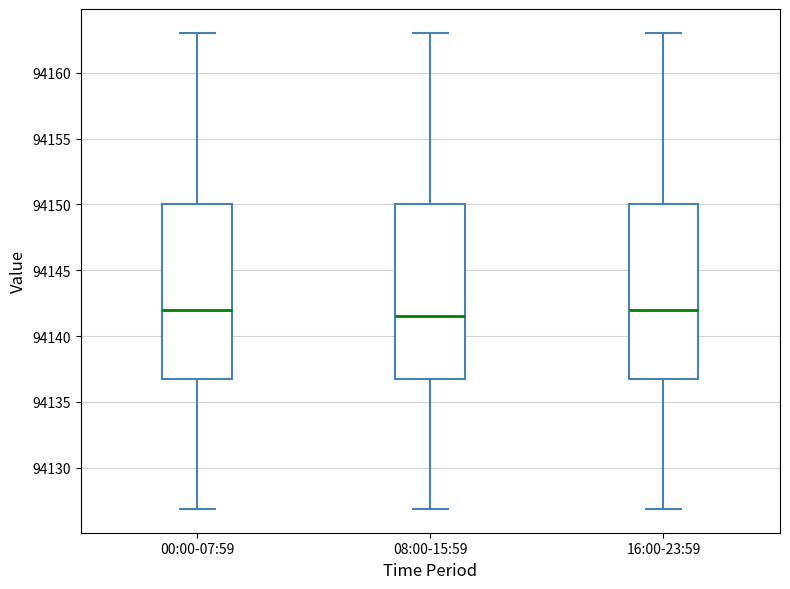

Where does the median line of the box for 08:00-15:59 sit on the y-axis? The values are not printed on the chart, so give them approximately, as read against the axis.

94141.5